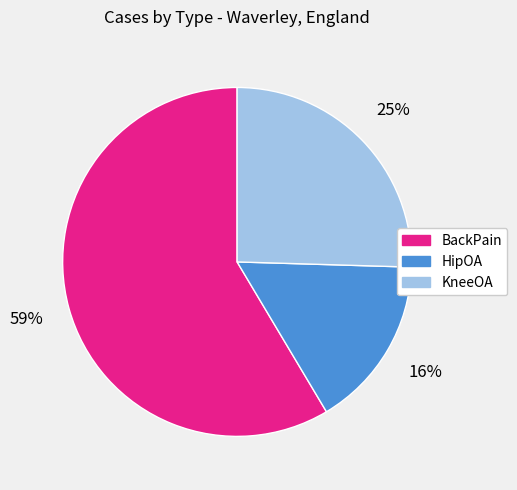

Combined, do BackPain and HipOA account for over 50%?

Yes